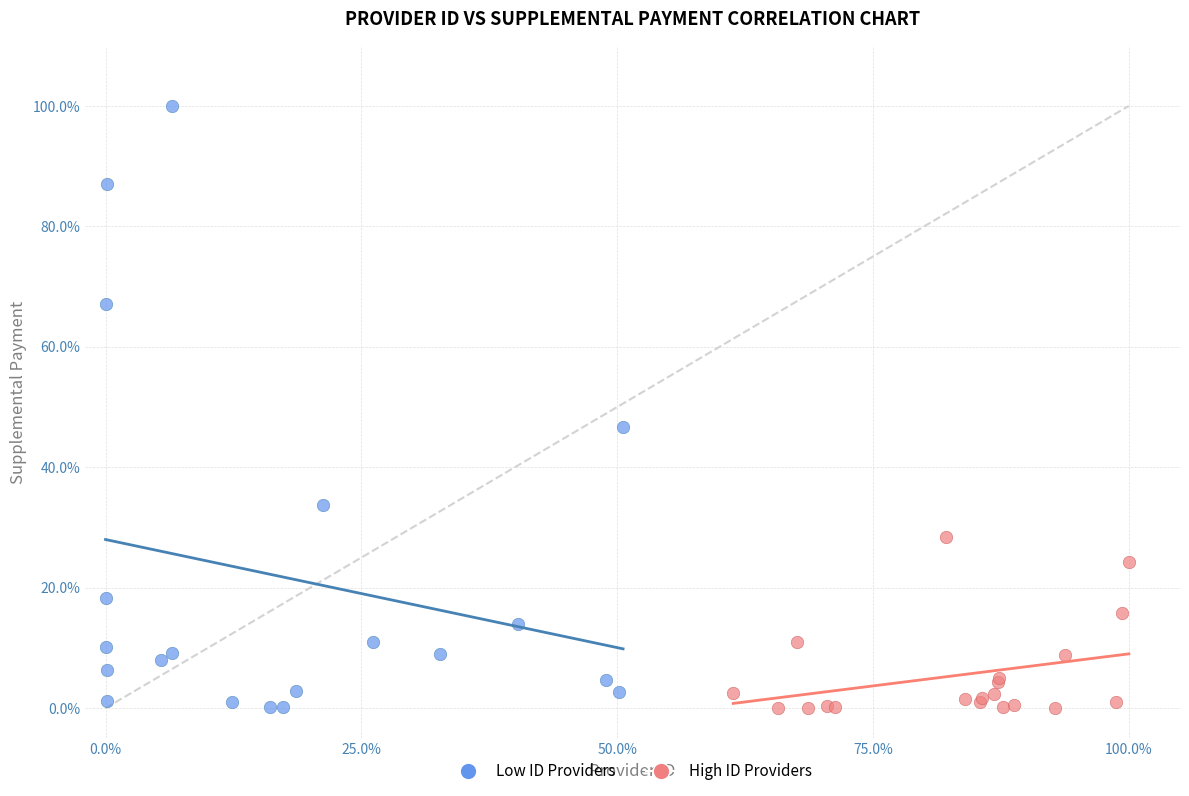

Which series has the largest Y range (max minus min)?

Low ID Providers